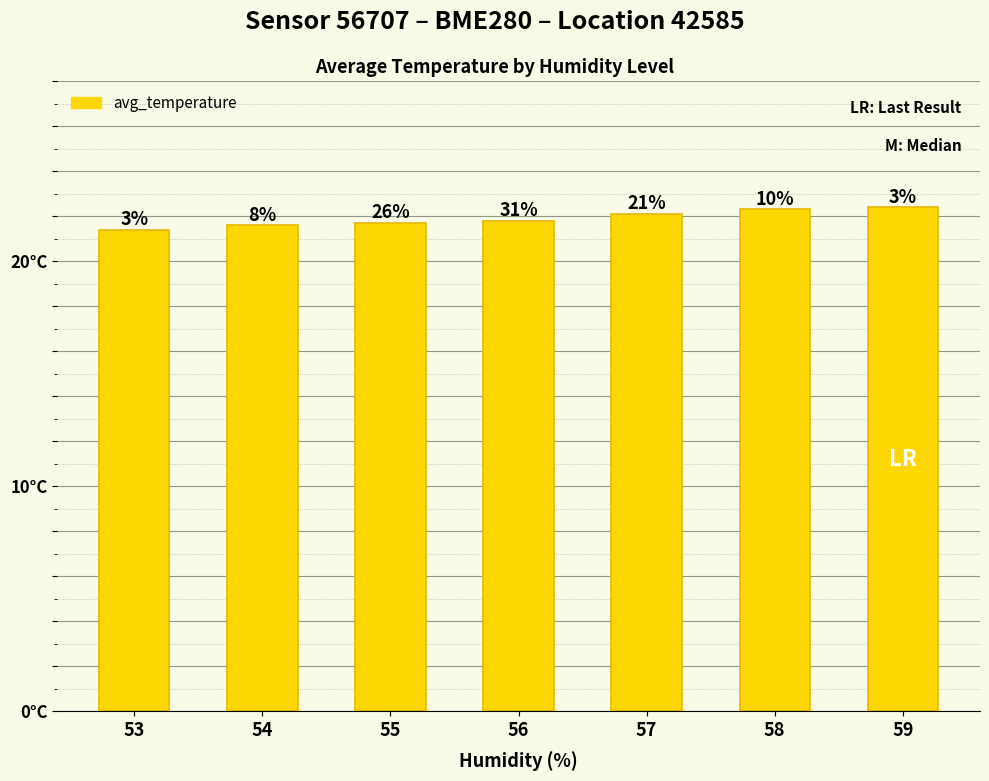

Which has a higher value, 54 or 59?

59